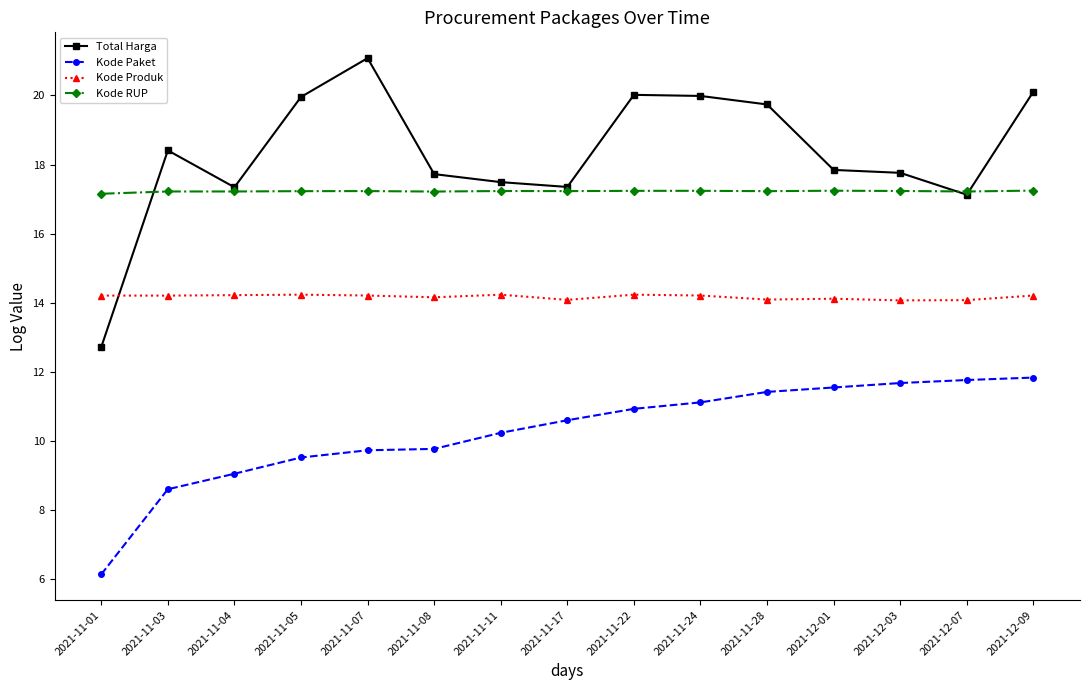

What is the maximum value shown in the chart?

21.1